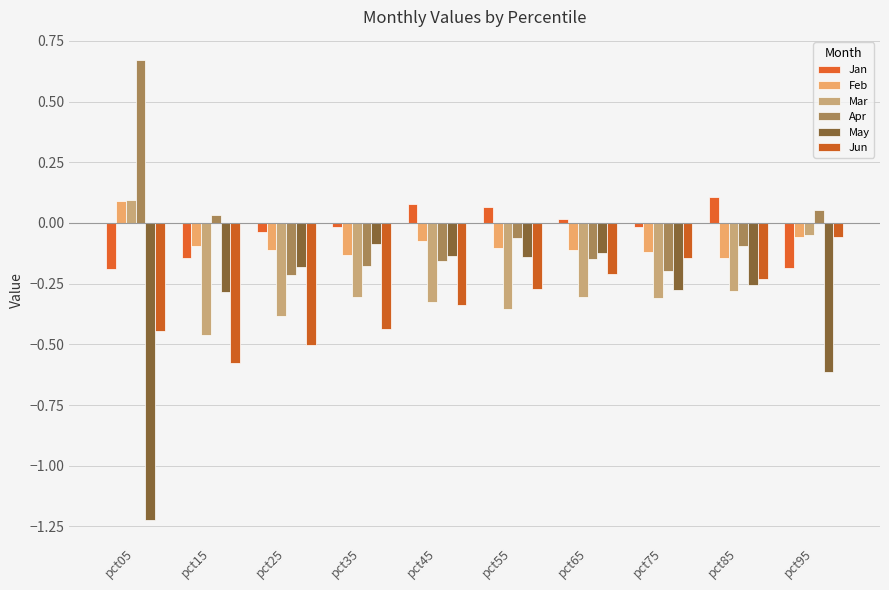

How many groups of bars are there?

10